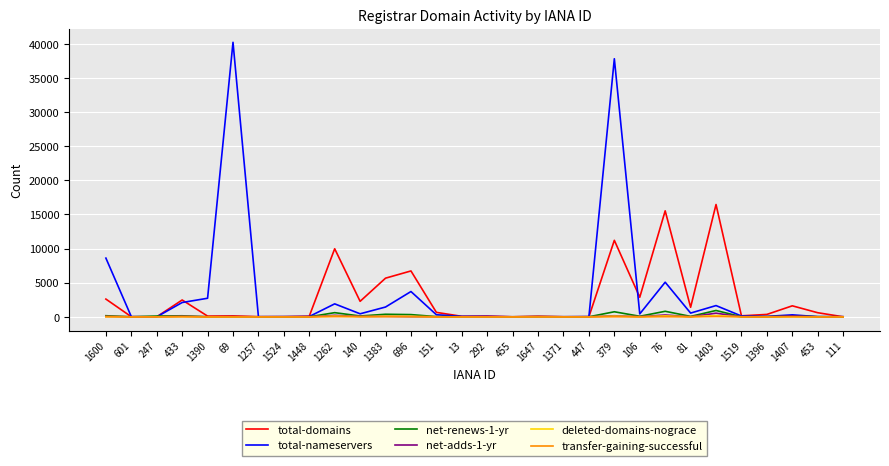

What is the total value across all series at 1519?

276